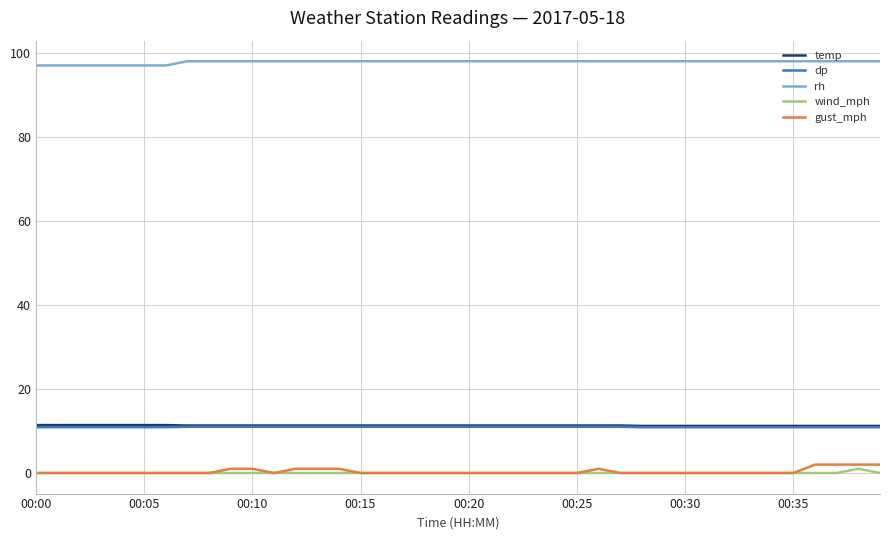

True or false: temp and gust_mph cross at least once.

False